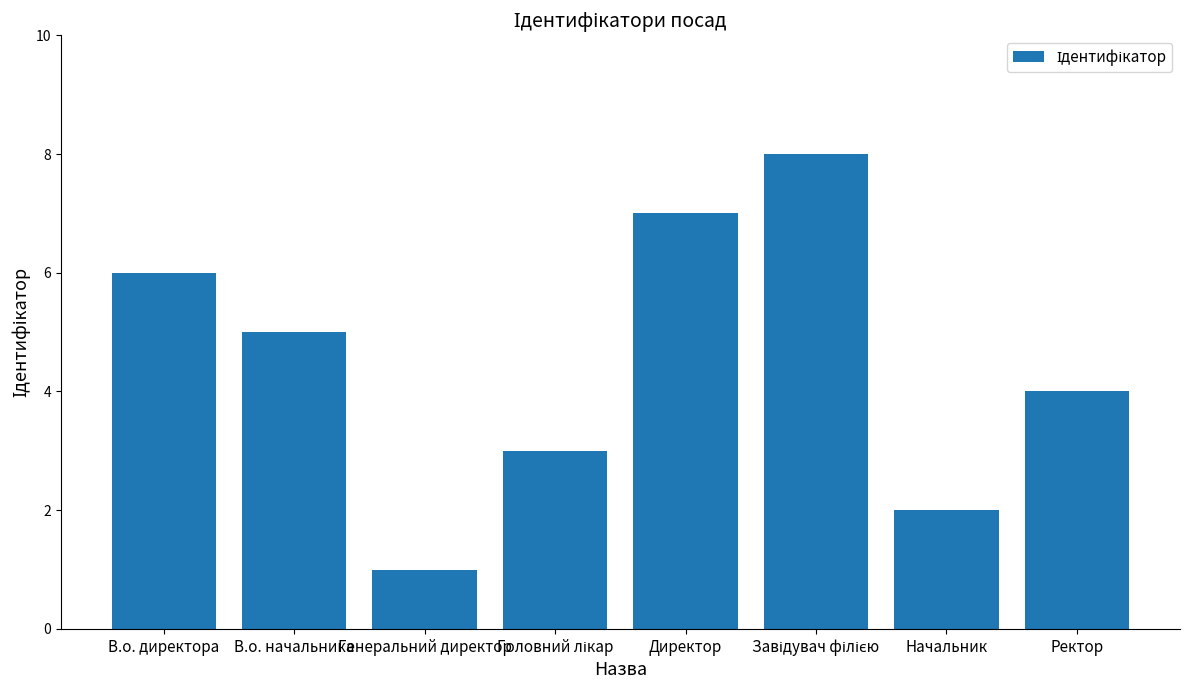

Where is the data nearest to the value 4?

Ректор